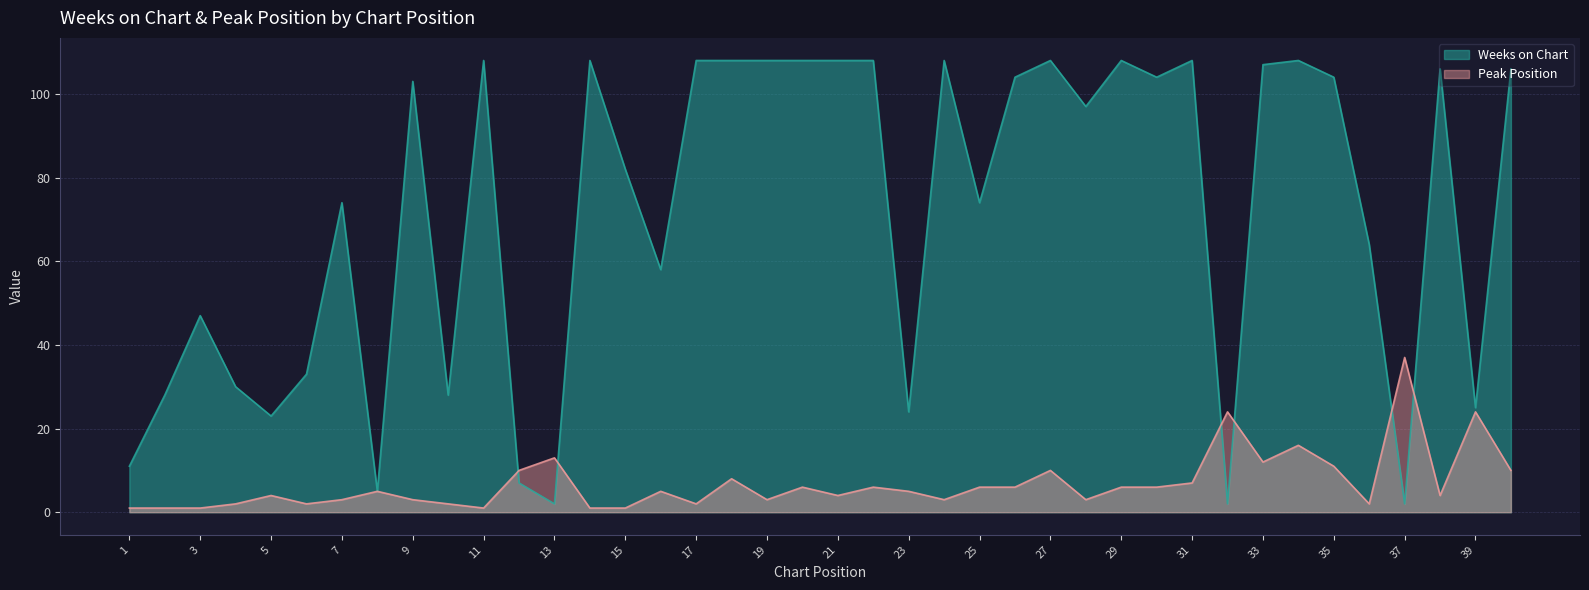

Which has a higher value, 22 or 35?

22